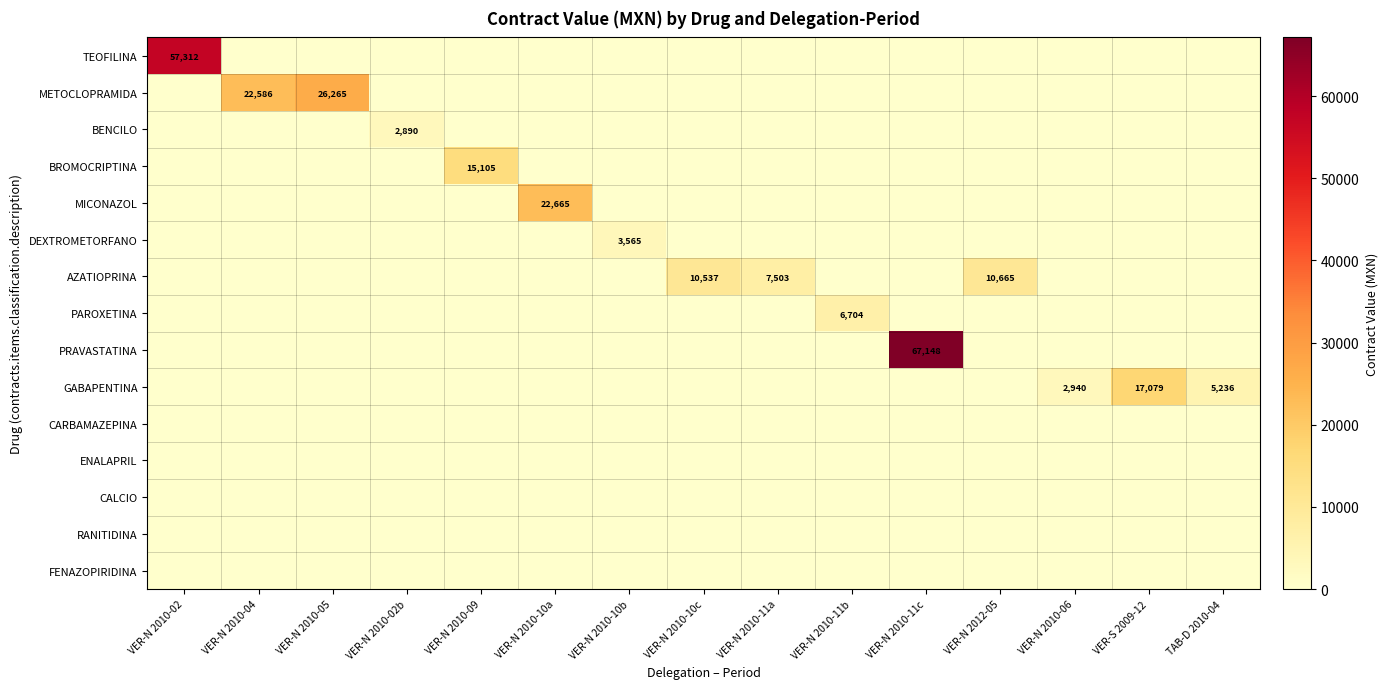

Is it true that GABAPENTINA equals 2940 at VER-N 2010-06?

True